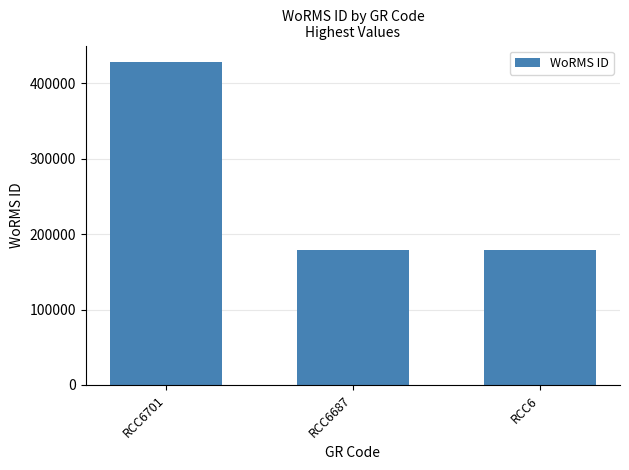

What is the average value?

261938